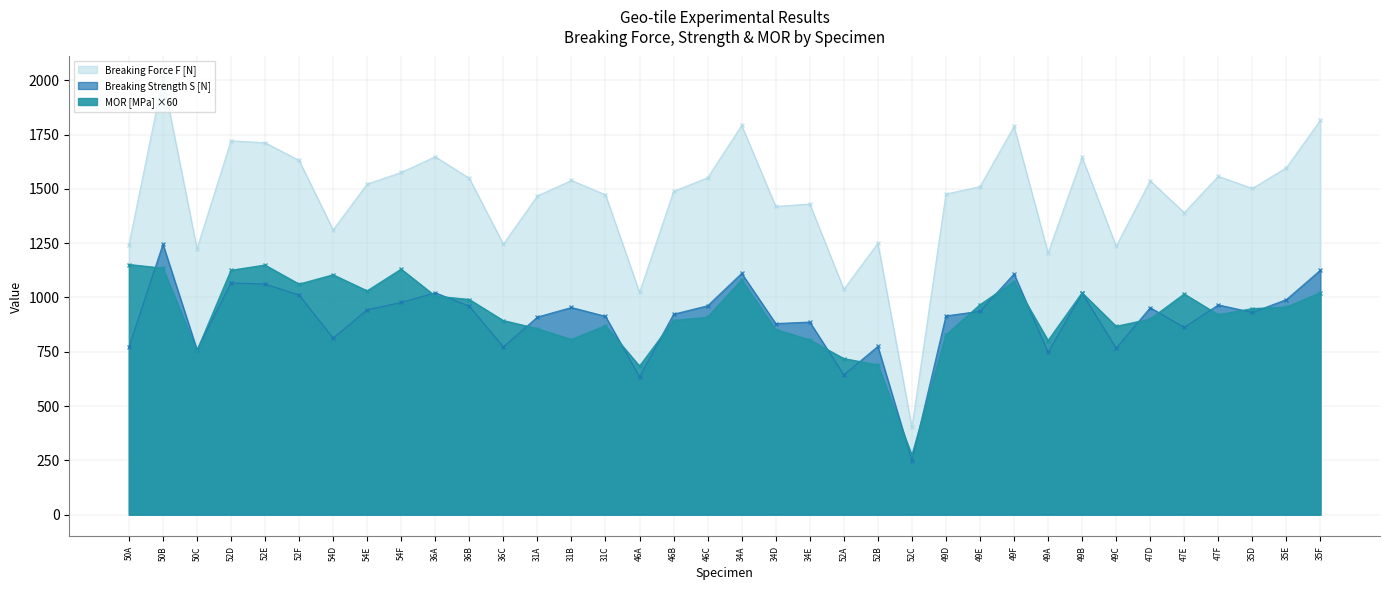

Which series has the largest total across all categories?

Breaking Force F [N]